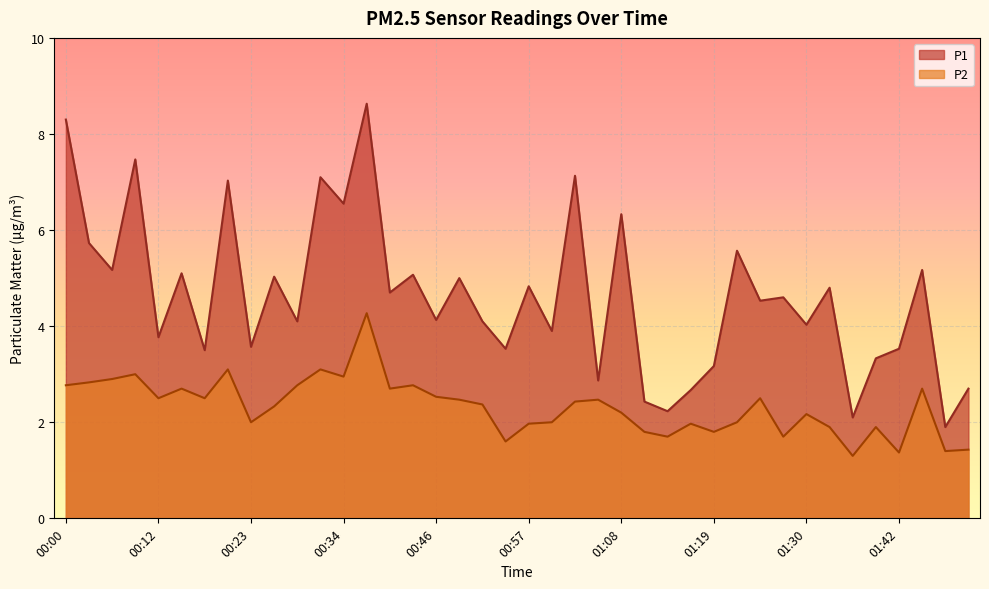

Between 00:31 and 01:30, which series saw the biggest shift?

P1